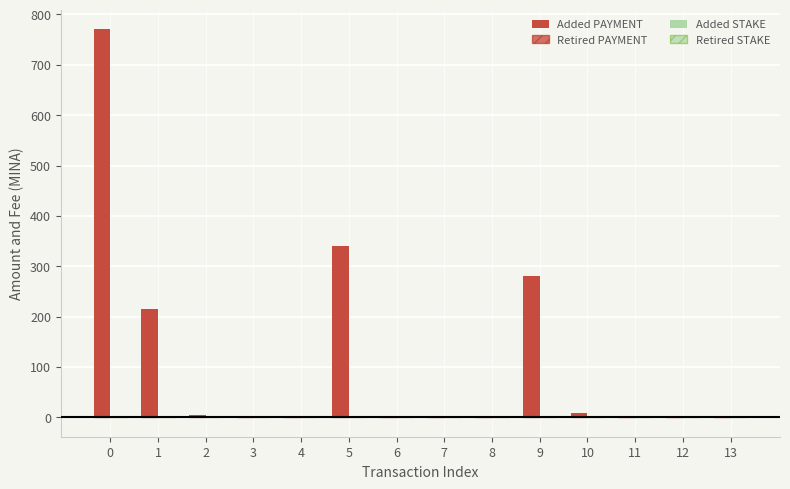

Are the bars horizontal?

No